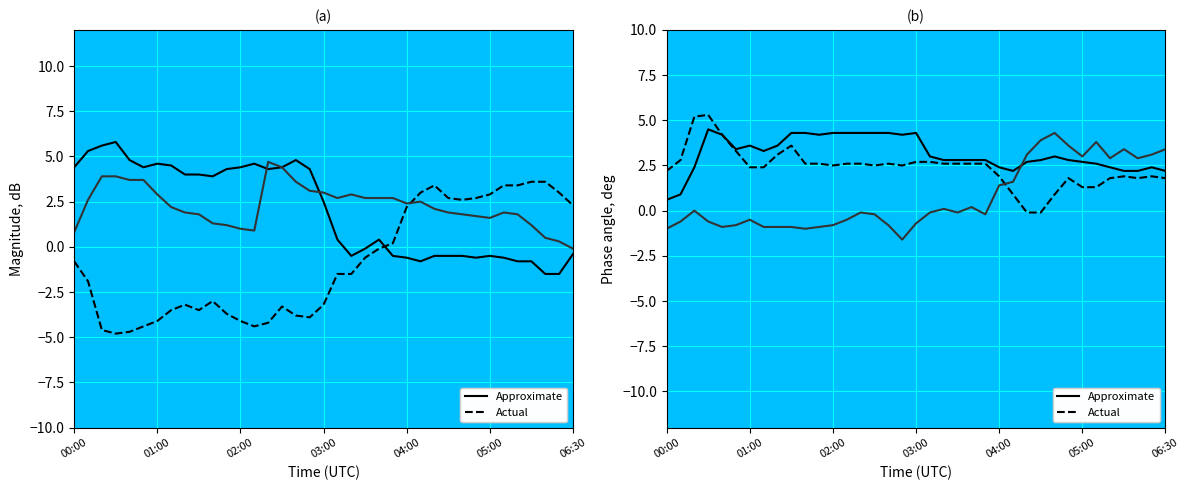

Which series has the largest range (max minus min)?

Approx 10.76